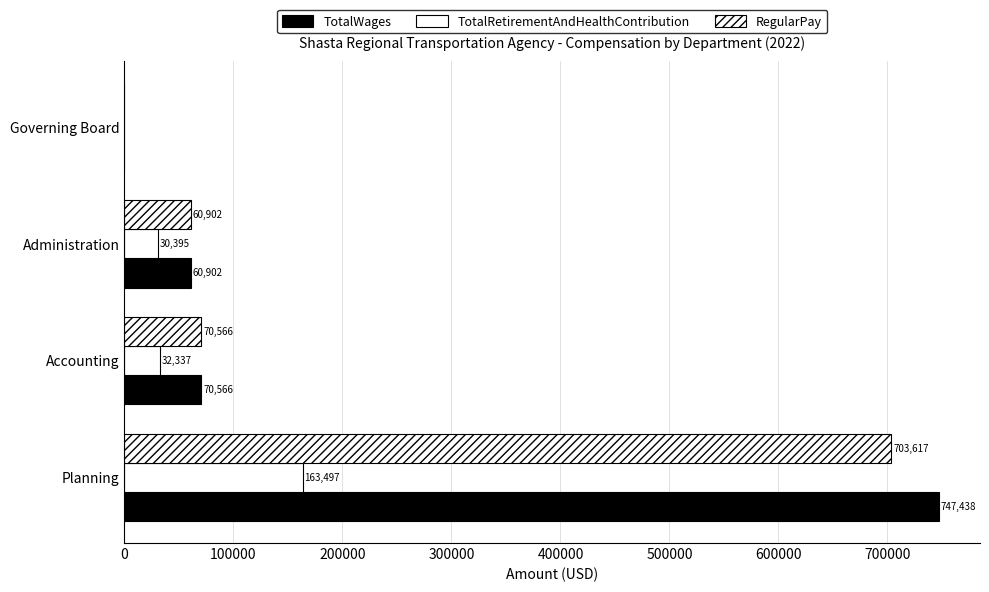

What is the average value of the TotalRetirementAndHealthContribution series?

56557